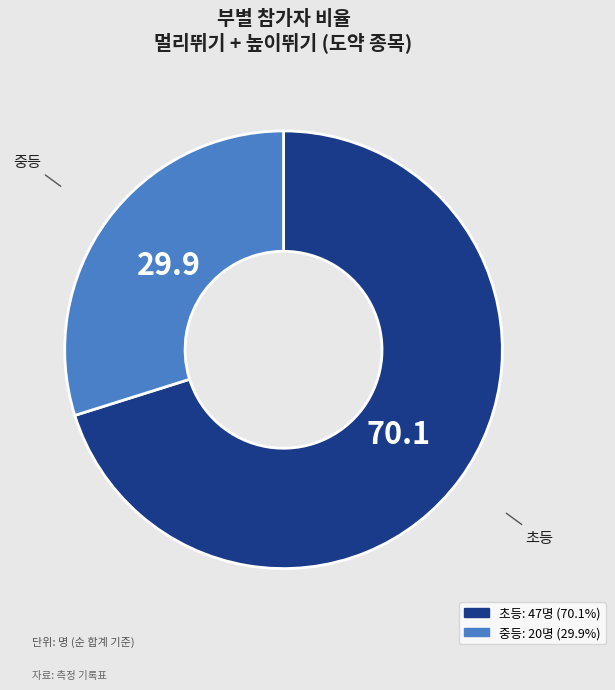

What is the smallest slice in the pie chart?

중등